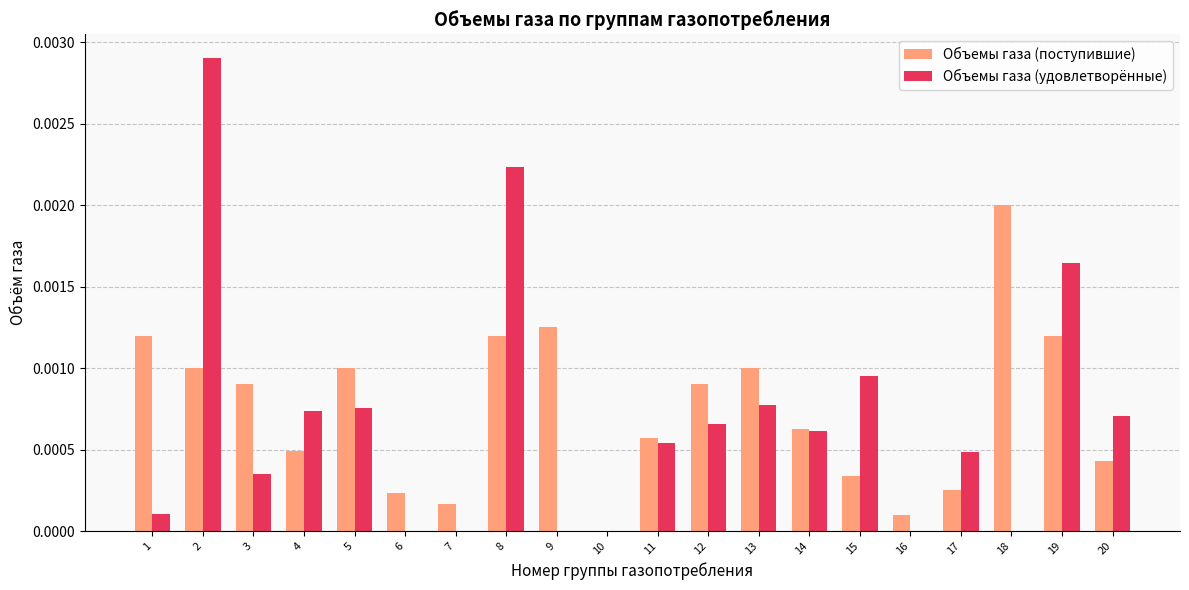

Are the bars grouped side by side (vs. stacked)?

Yes